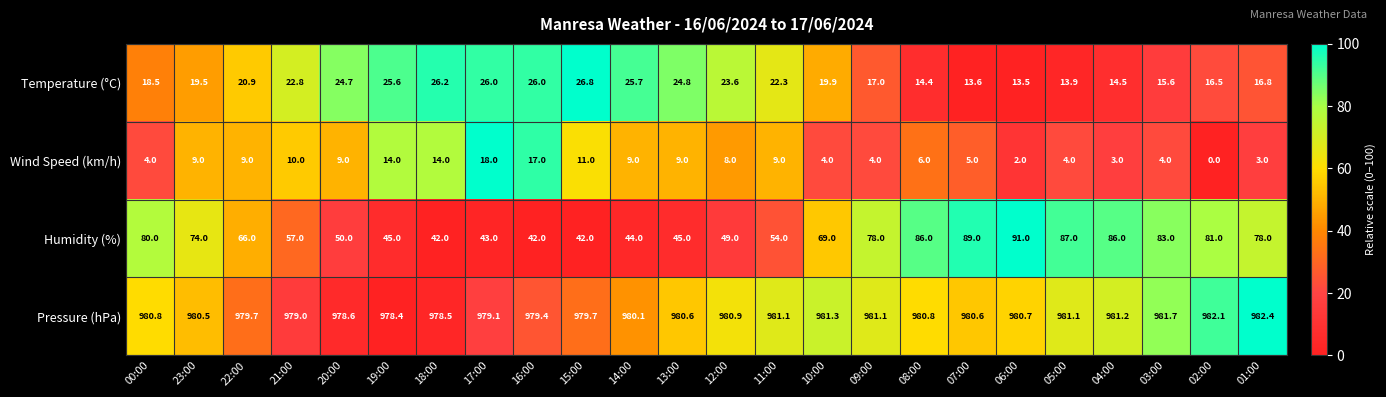

Is the value of Temperature (°C) at 05:00 greater than the value of Pressure (hPa) at 08:00?

No